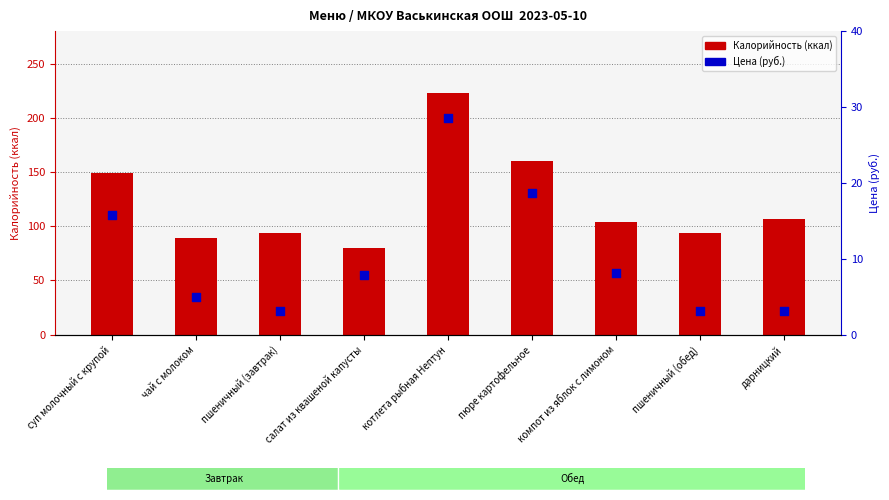

Which series has the largest total across all categories?

Калорийность